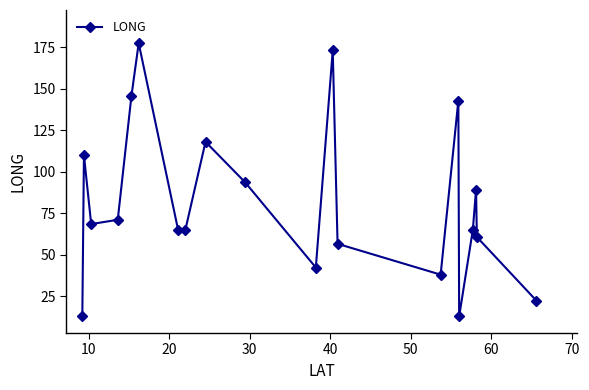

How many interior local valleys (lower than both neighbors) does the data have?

5